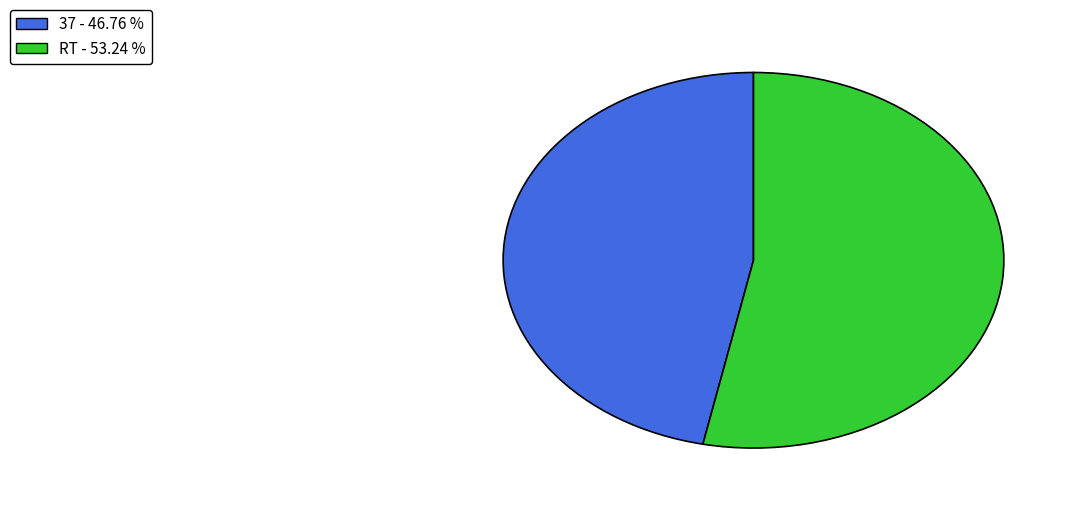

Which has a higher value, RT or 37?

RT